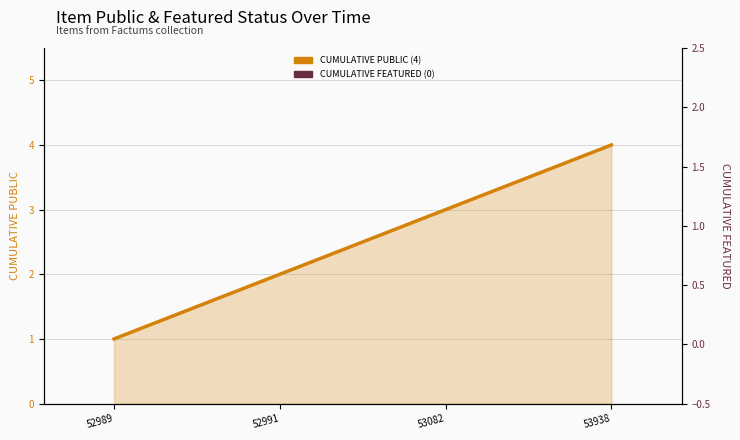

At how many categories does at least one series exceed 2?

2